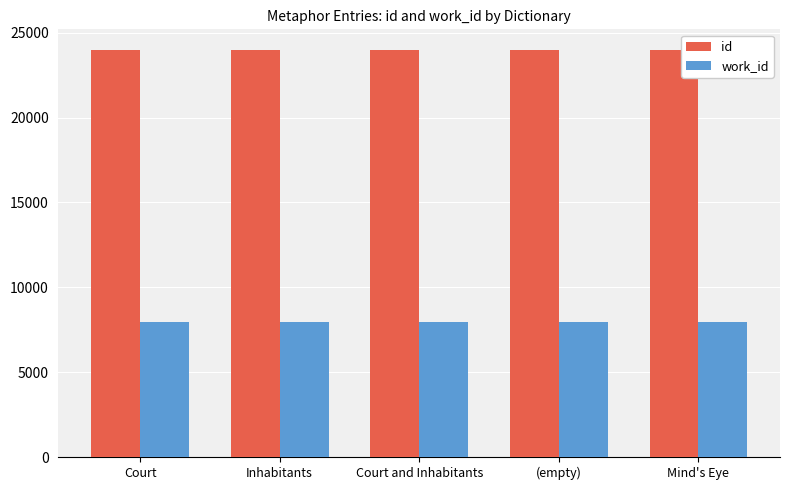

What is the spread (max minus min) of values at Inhabitants?

16058